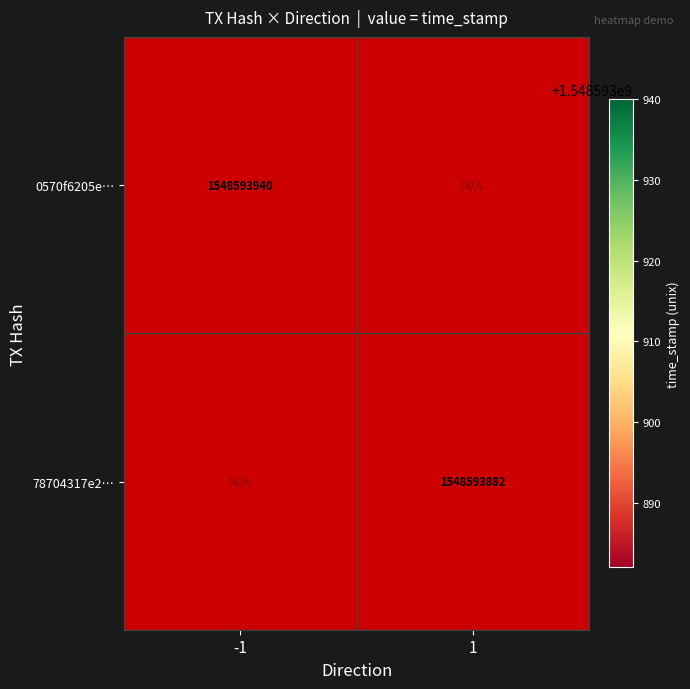

Reading left to right, extract all data points from this chart.

0570f6205e44120e27949d452949c2e30f60c07: -1	1548593940
78704317e268f4103f6dd1a71aa0f7d706a3cdc: 1	1548593882